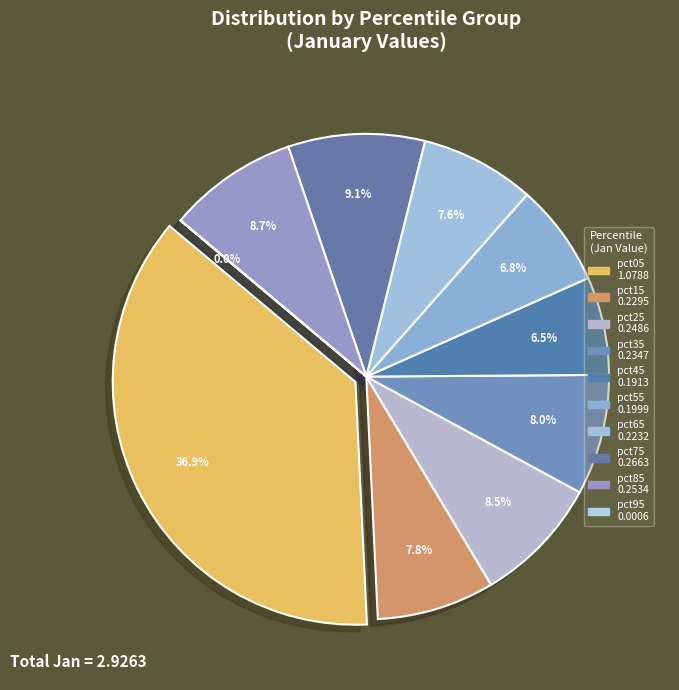

Is it true that pct45 is 1% of the pie?

False